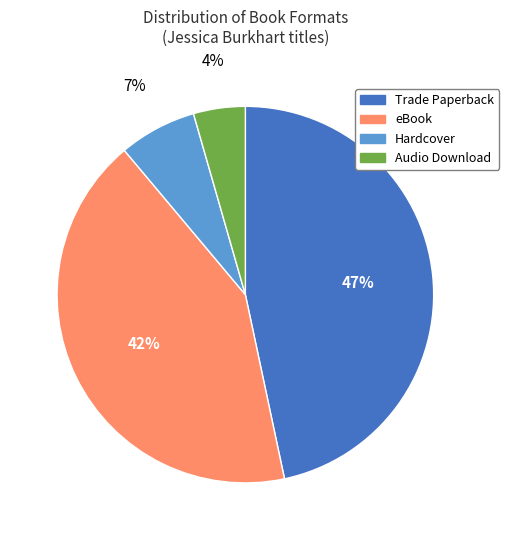

Rank the categories by value from highest to lowest.

Trade Paperback, eBook, Hardcover, Audio Download